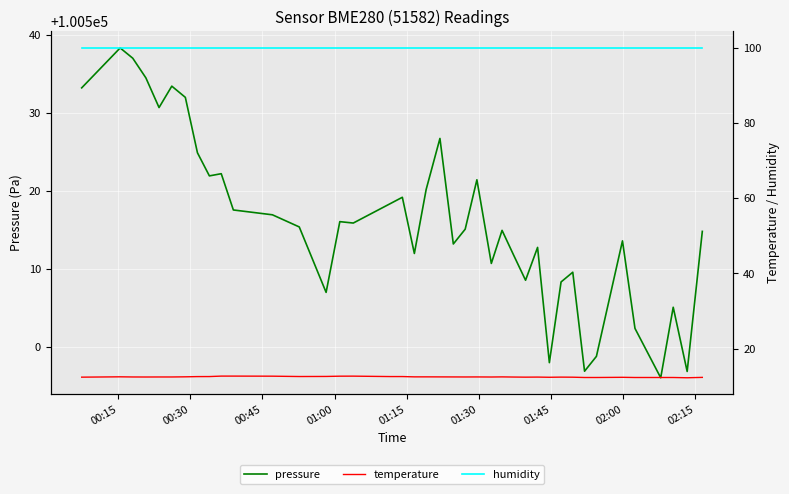

True or false: humidity has a value of 48.1 at 14.

False